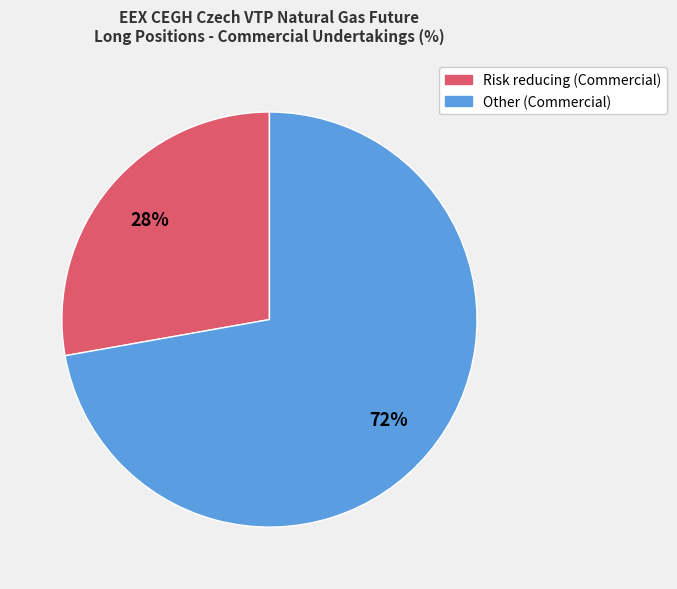

To the nearest percent, what is the average slice percentage?

50%